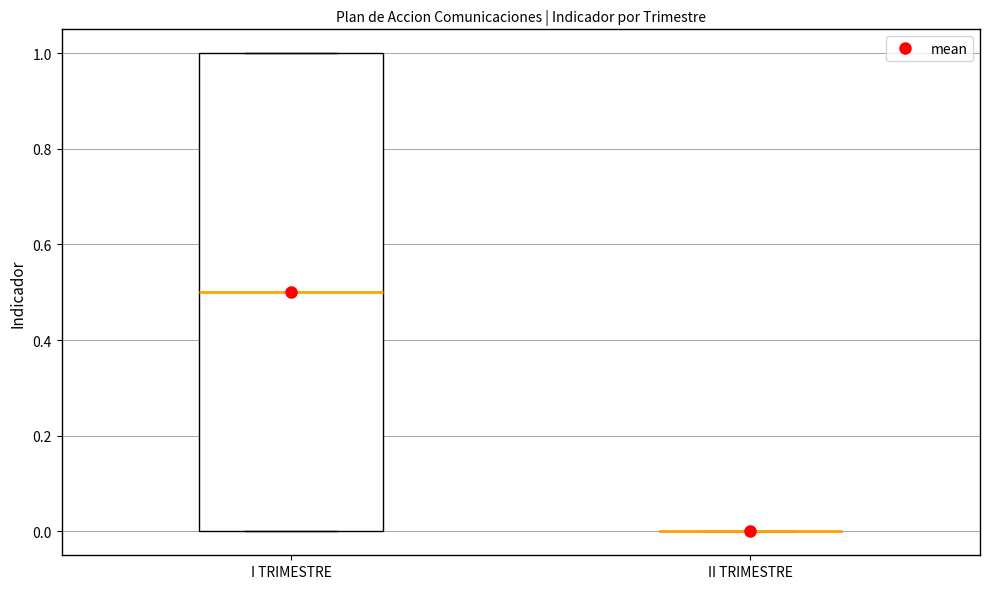

Reading left to right, transcribe this box plot: for each box, give where its median line is, the range the box spans, and where its two whiskers end, as read against the y-axis. The values are not printed on the chart, so give them approximately, as read against the axis.

I TRIMESTRE: median 0.5, box 0.0 to 1.0, whiskers 0.0 to 1.0
II TRIMESTRE: box collapsed to a line at 0.0, whiskers 0.0 to 0.0